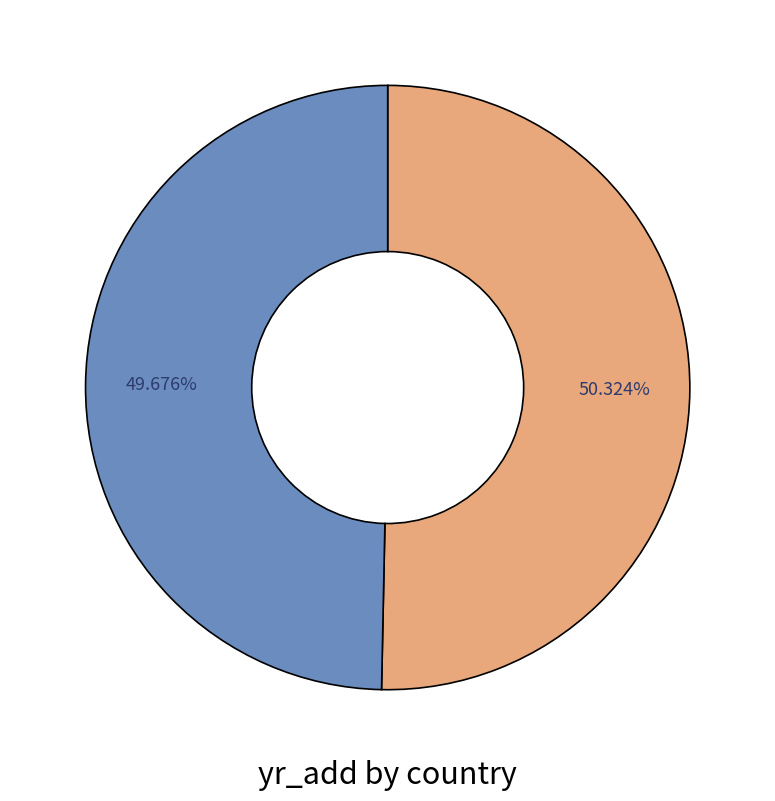

Is there any slice that represents more than half of the pie?

Yes